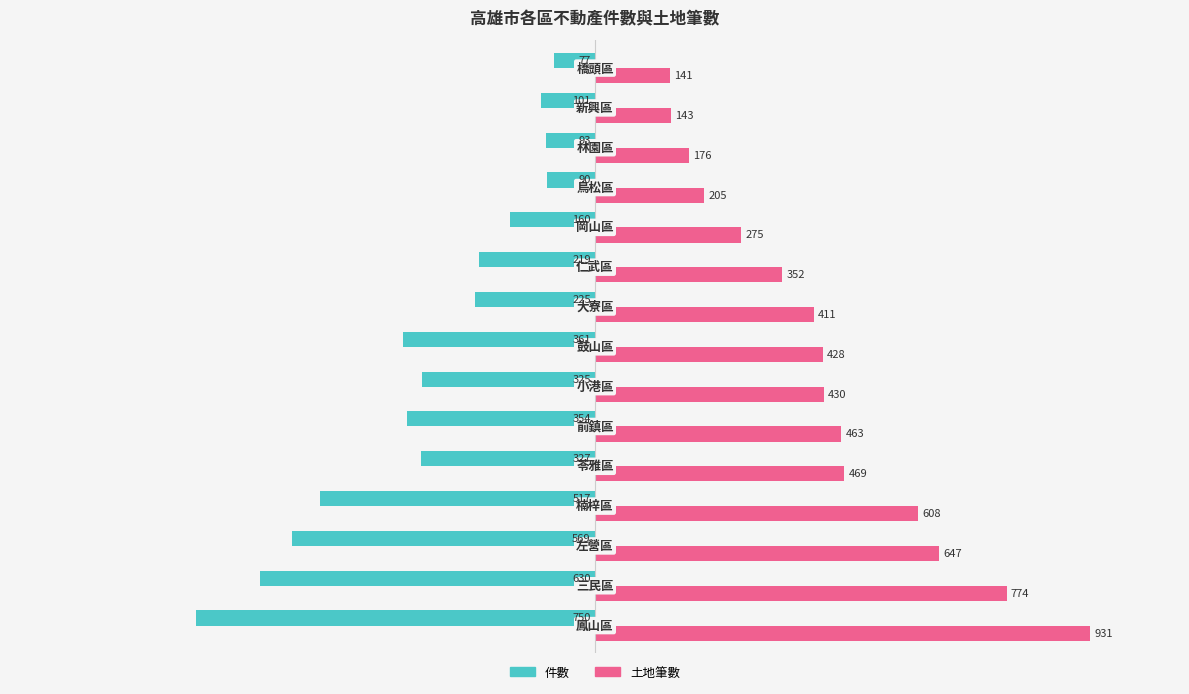

At how many categories does at least one series exceed 382?

9